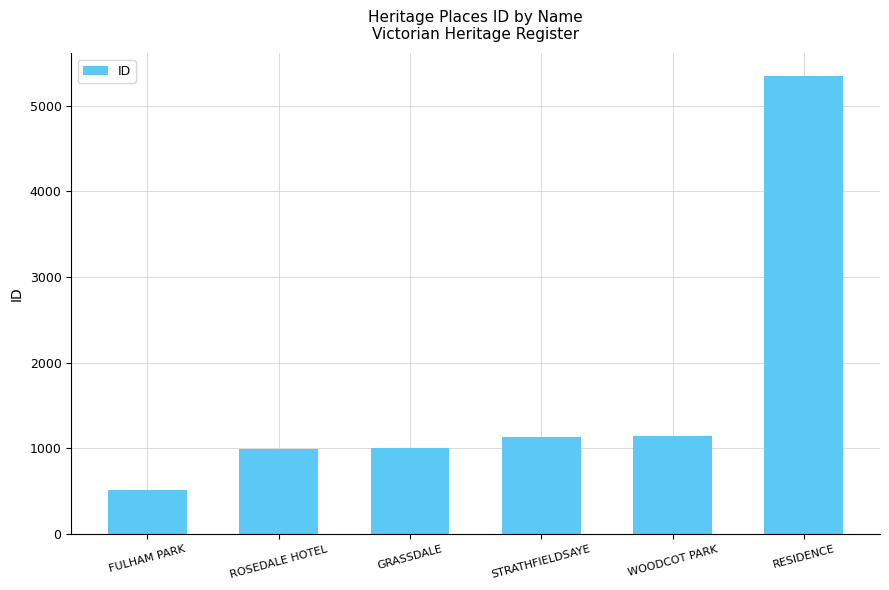

What is the approximate value at FULHAM PARK, to the nearest 10?

510